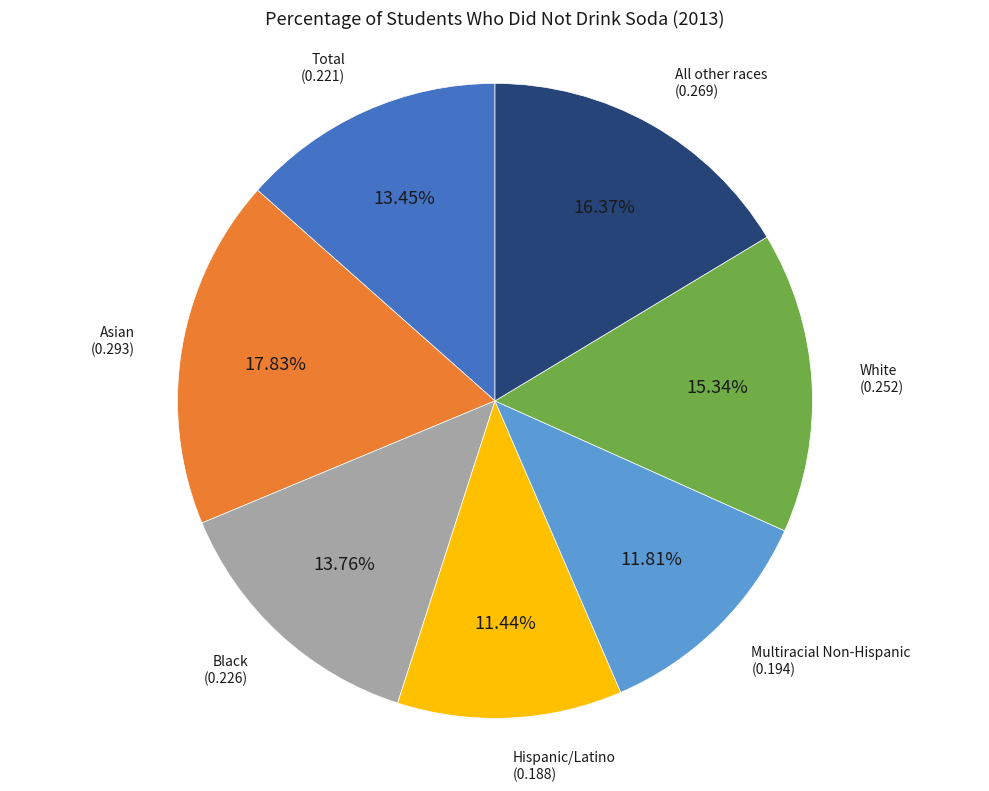

Is there any slice that represents more than half of the pie?

No